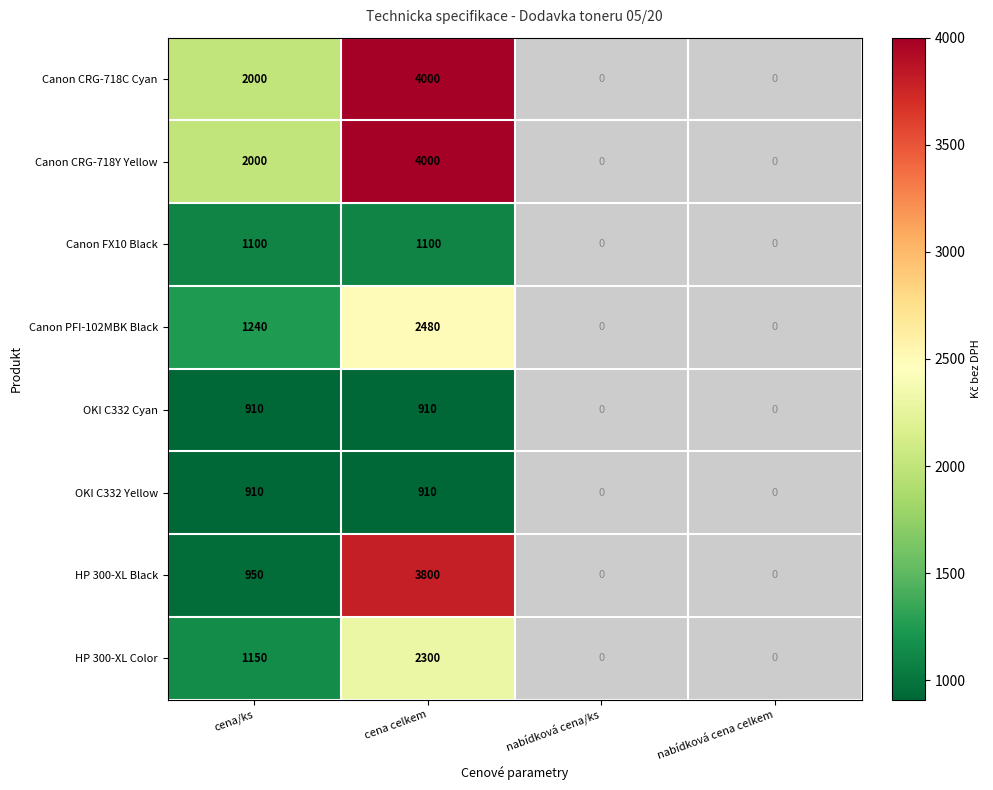

How many data points does each series have?

4